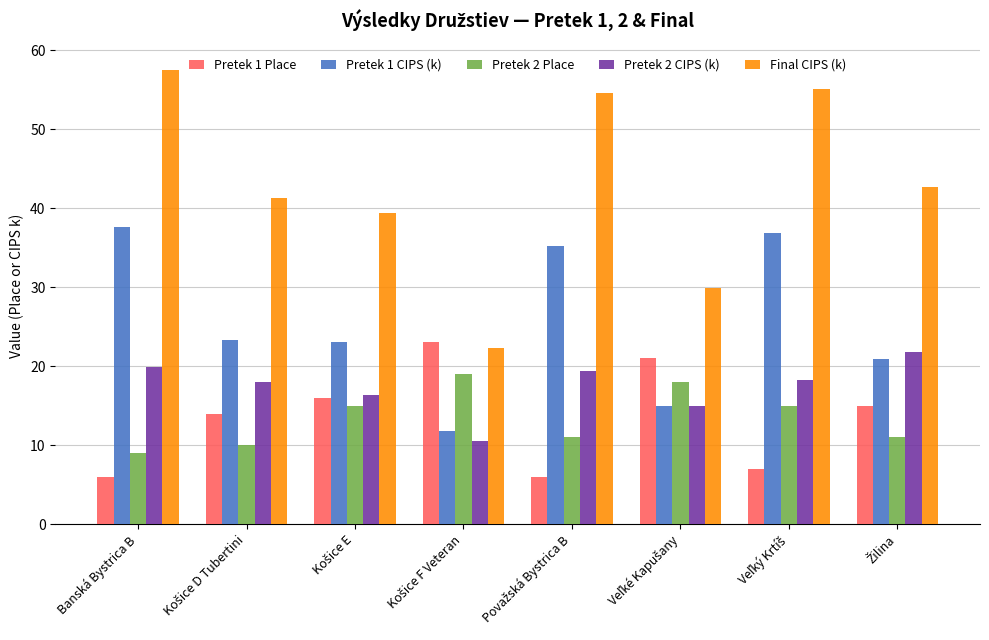

Which series has the largest total across all categories?

Final CIPS (k)